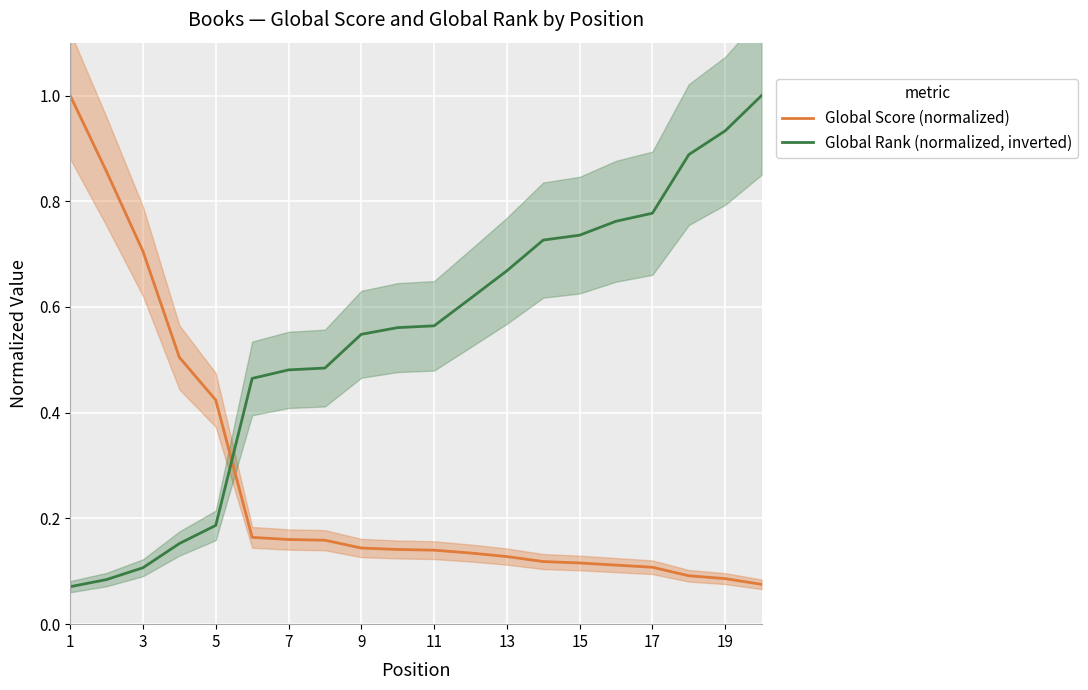

At how many categories does at least one series exceed 0?

20